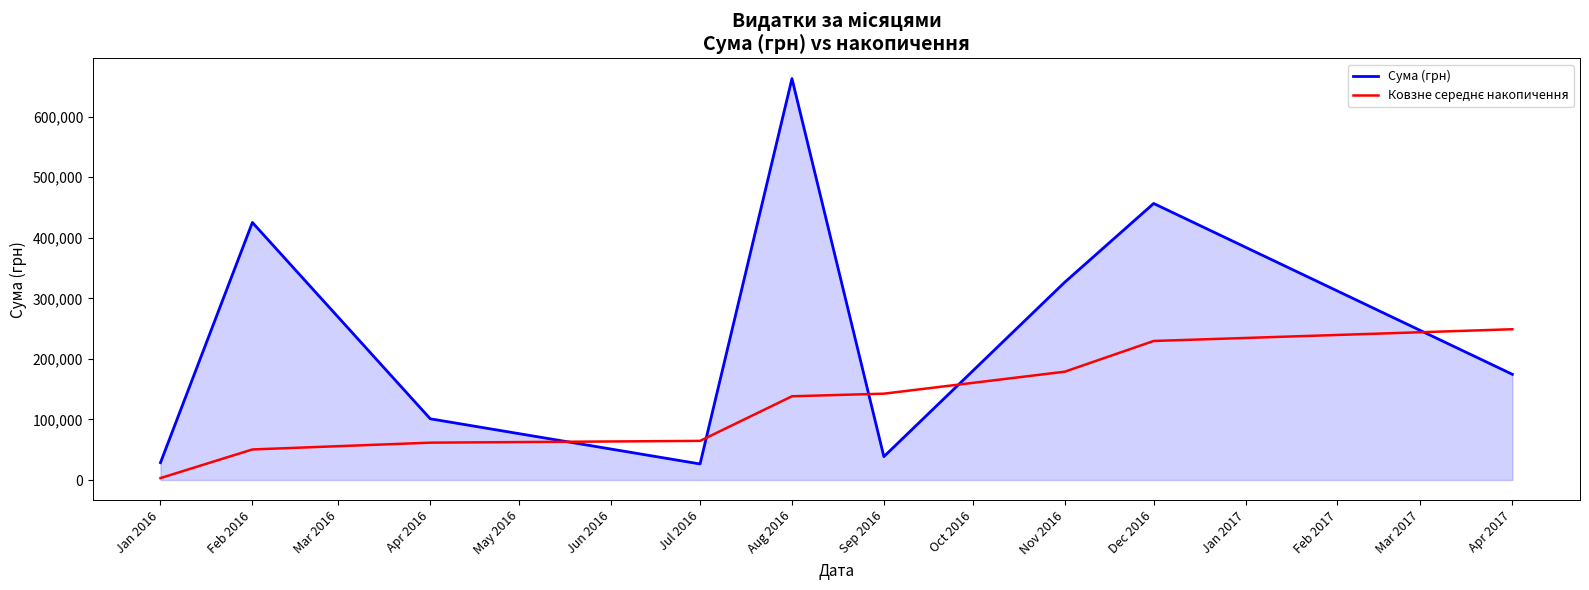

At which category is the sum across all series the highest?

Aug 2016